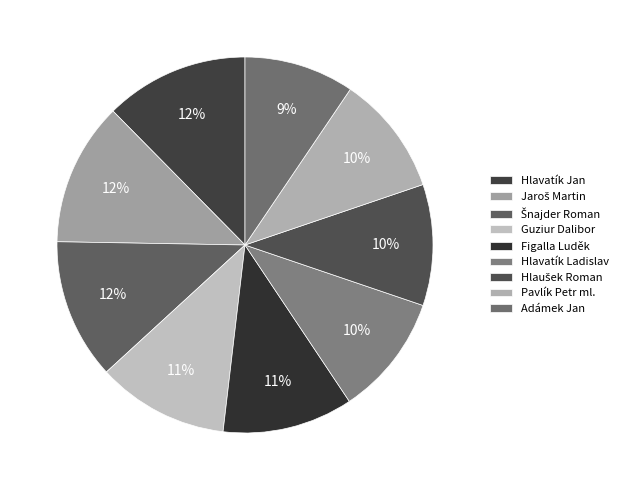

To the nearest percent, what is the difference between the largest and smallest slice percentages?

3%